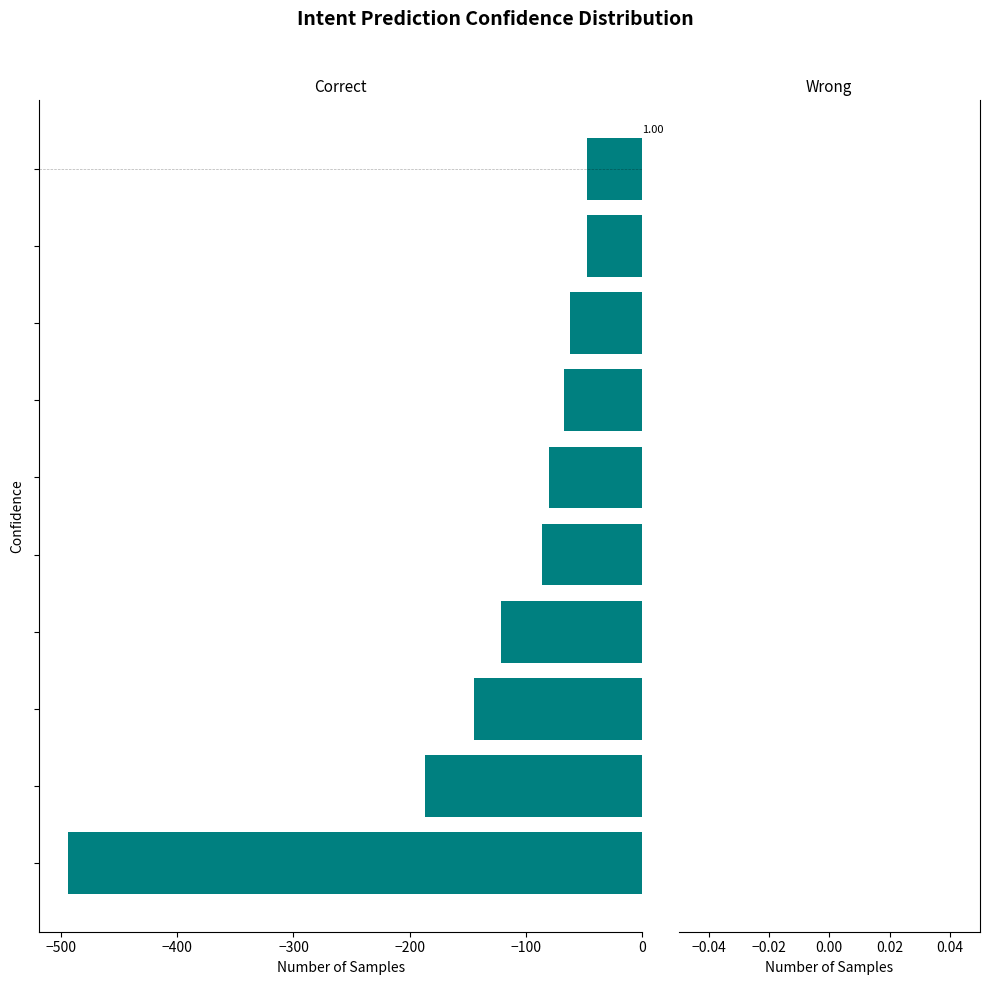

What is the difference between the second highest and second lowest values?

140